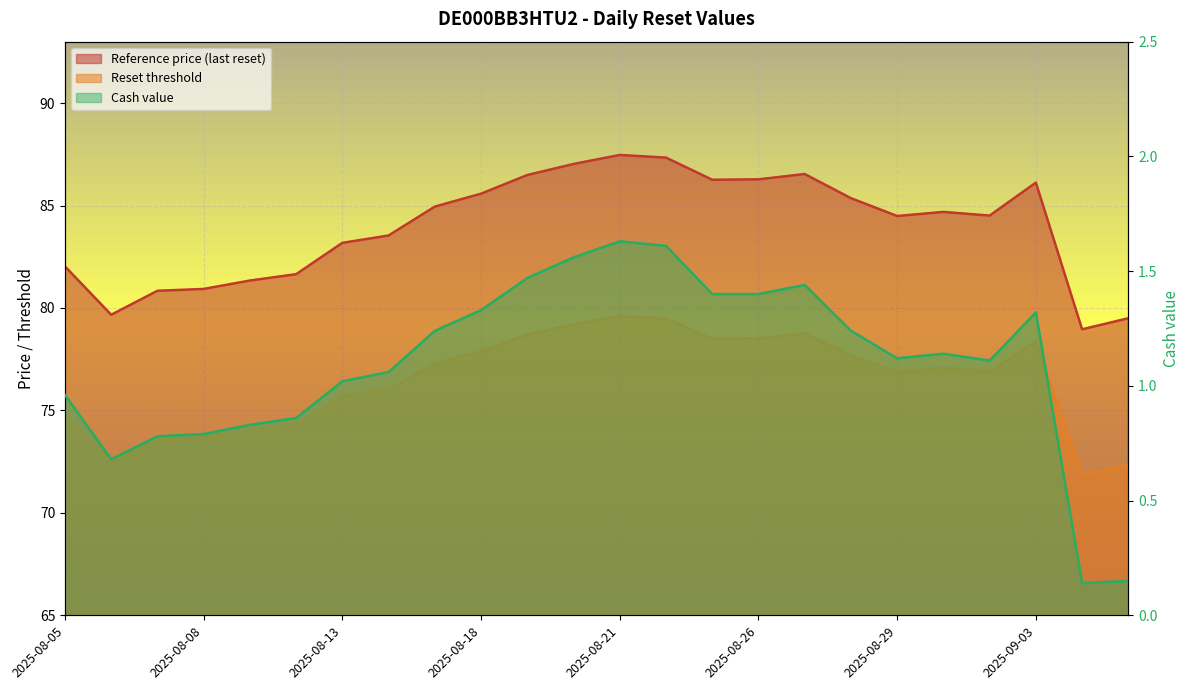

Read the Reset threshold value at 2025-08-26.

78.5